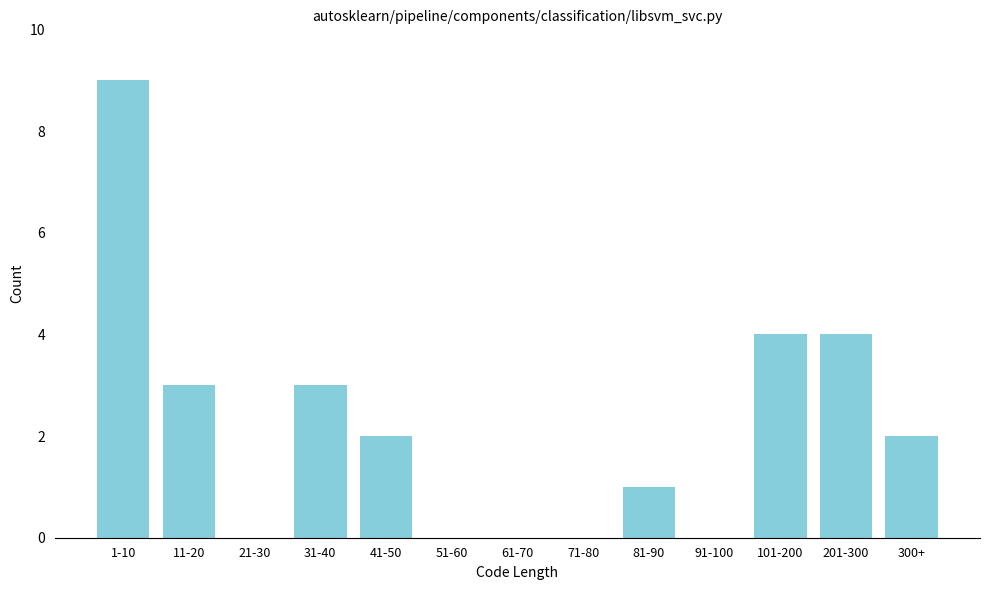

Reading left to right, extract all data points from this chart.

1-10=9	11-20=3	21-30=0	31-40=3	41-50=2	51-60=0	61-70=0	71-80=0	81-90=1	91-100=0	101-200=4	201-300=4	300+=2